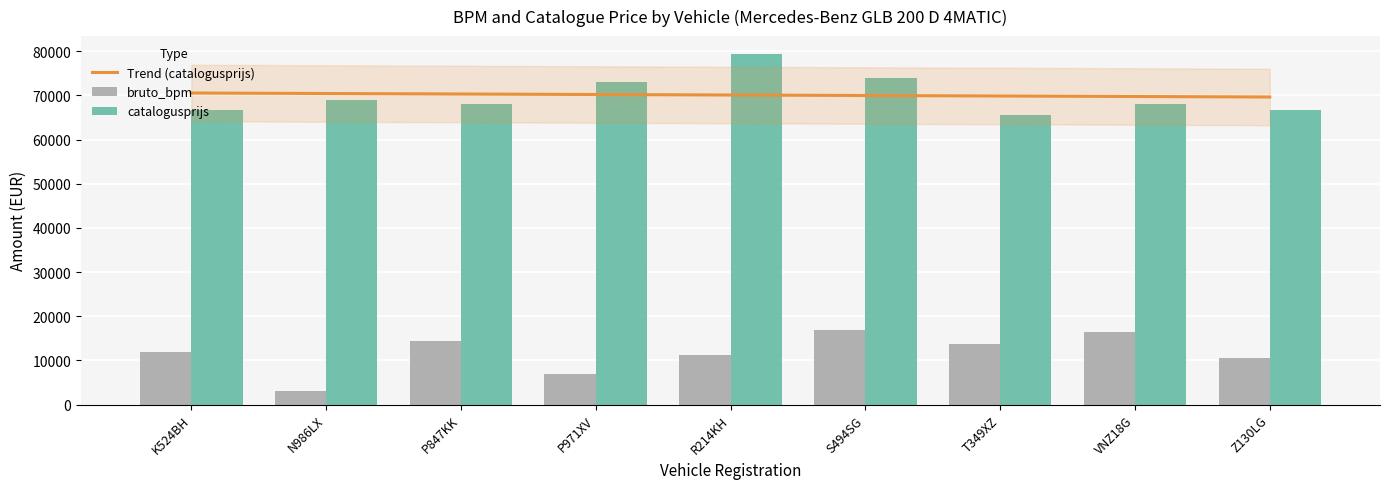

Reading left to right, extract all data points from this chart.

bruto_bpm: 11874	3009	14350	6946	11272	16879	13639	16385	10456
catalogusprijs: 66747	69004	68025	73152	79456	74021	65669	68100	66688